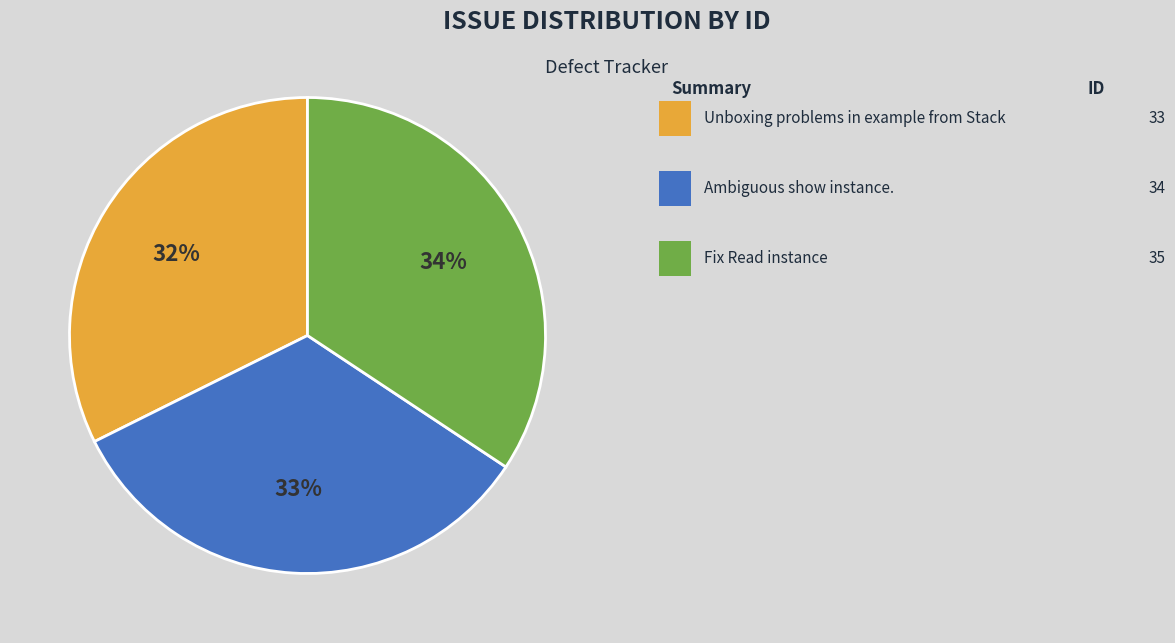

Is there any slice that represents more than half of the pie?

No